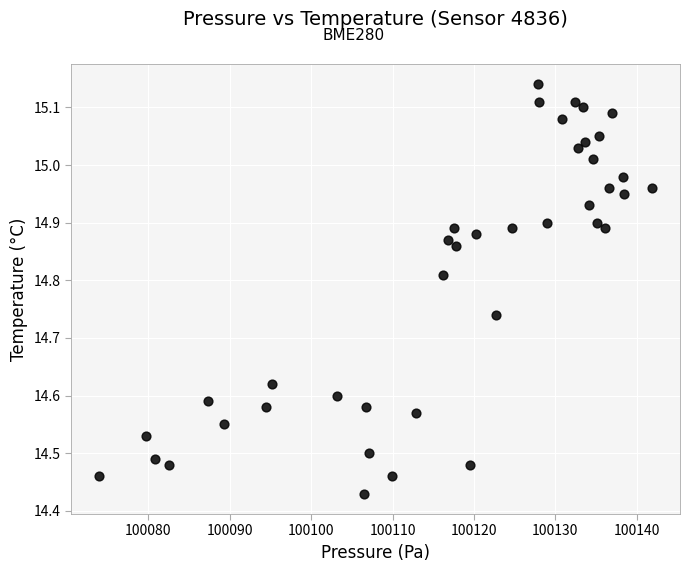

What is the range of X values (max minus min)?

68.0